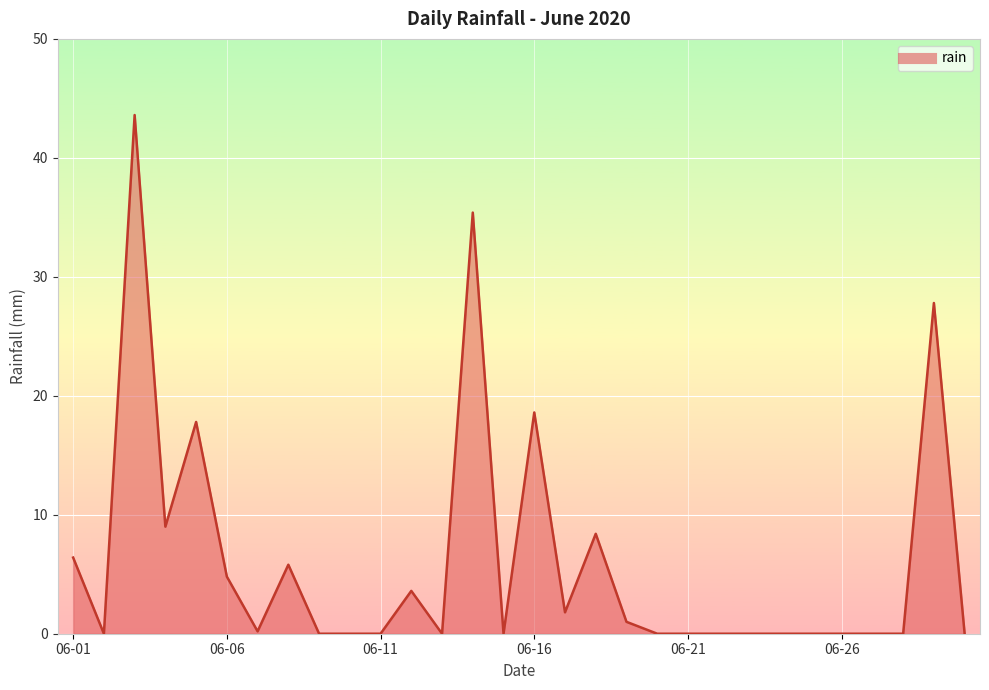

What is the greatest value displayed?

43.6